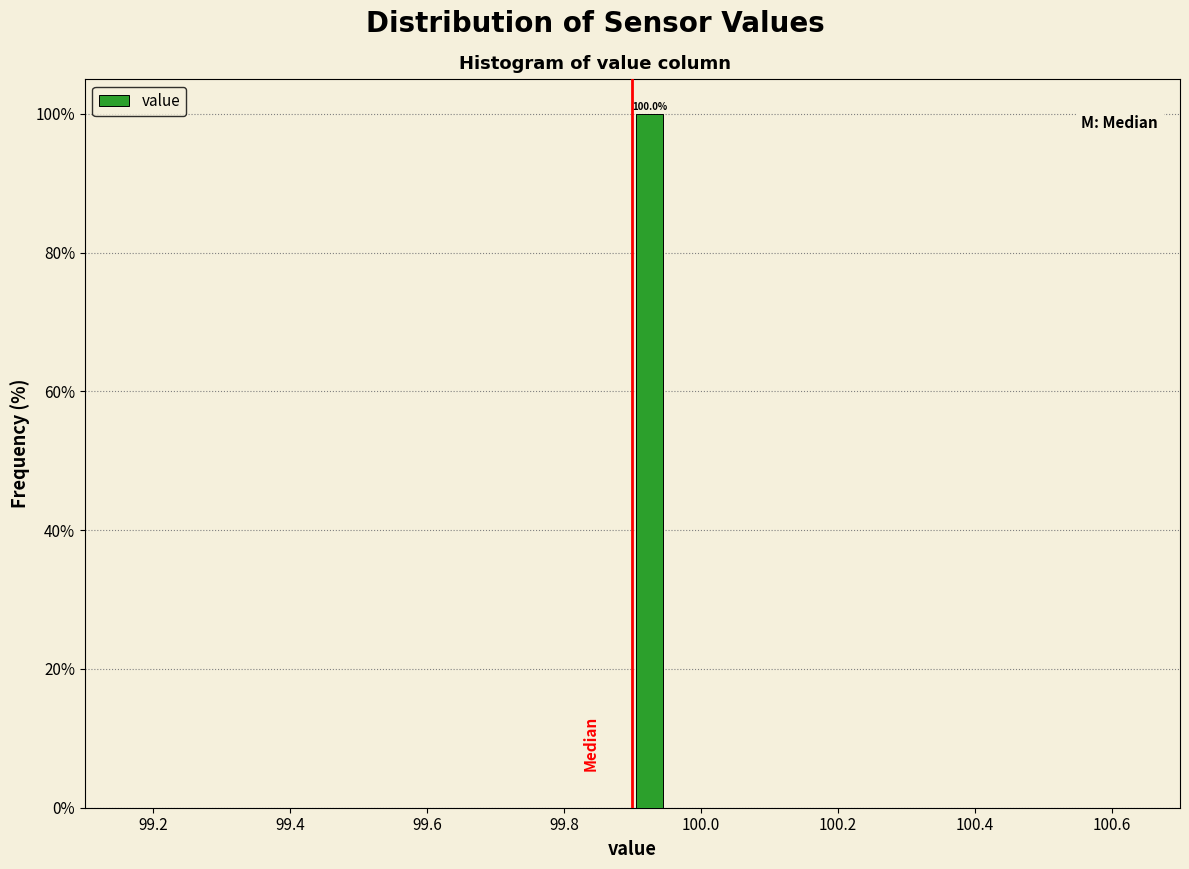

Around what value on the x-axis is the tallest bar? Give the approximate position of its centre, as read against the axis.

99.92